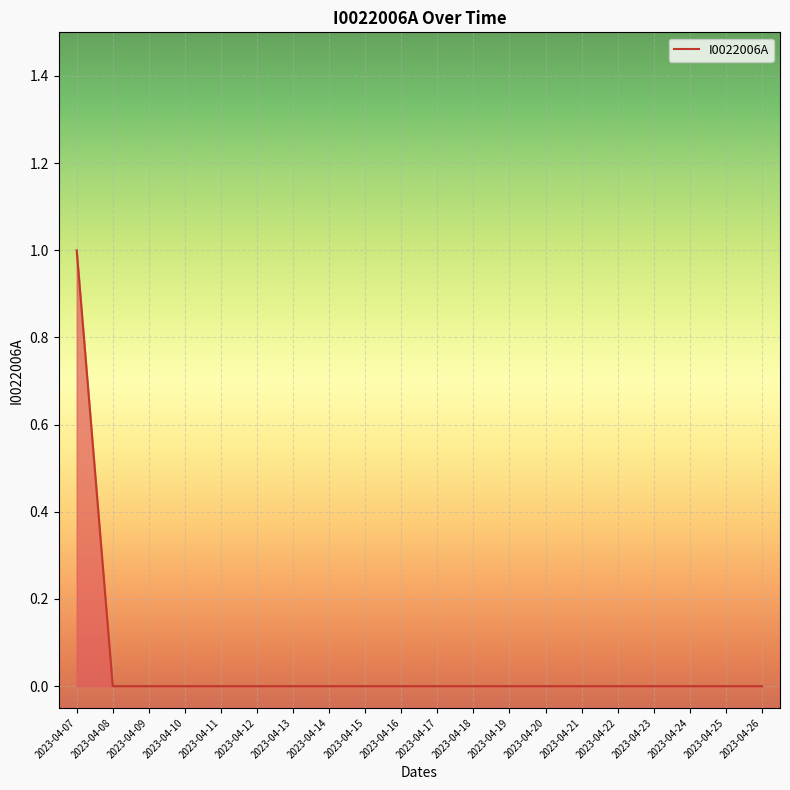

Reading left to right, transcribe all the data shown in this chart.

2023-04-07=1	2023-04-08=0	2023-04-09=0	2023-04-10=0	2023-04-11=0	2023-04-12=0	2023-04-13=0	2023-04-14=0	2023-04-15=0	2023-04-16=0	2023-04-17=0	2023-04-18=0	2023-04-19=0	2023-04-20=0	2023-04-21=0	2023-04-22=0	2023-04-23=0	2023-04-24=0	2023-04-25=0	2023-04-26=0